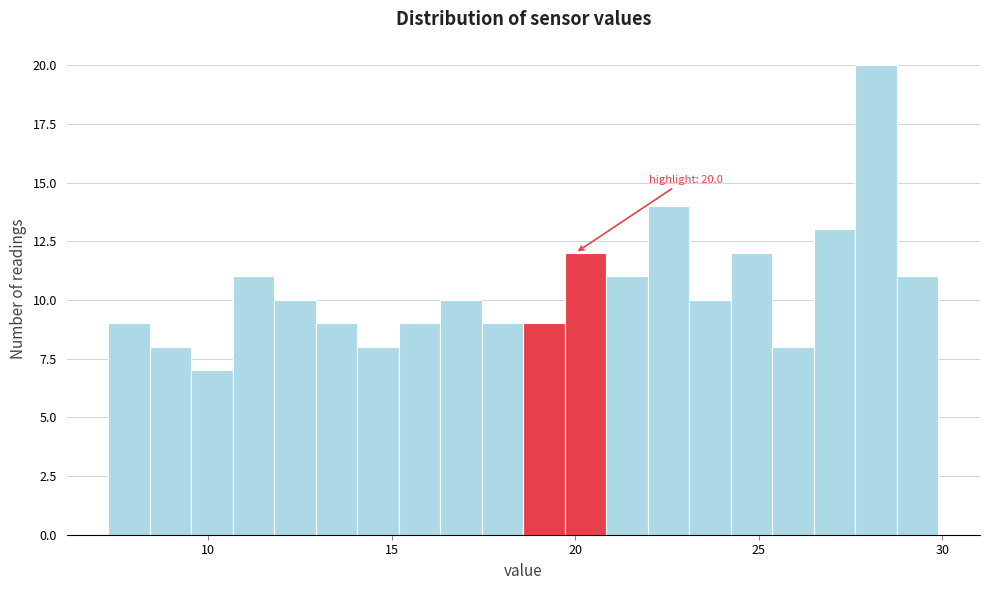

Read against the x-axis, roughly where is the centre of the tallest bar?

28.0